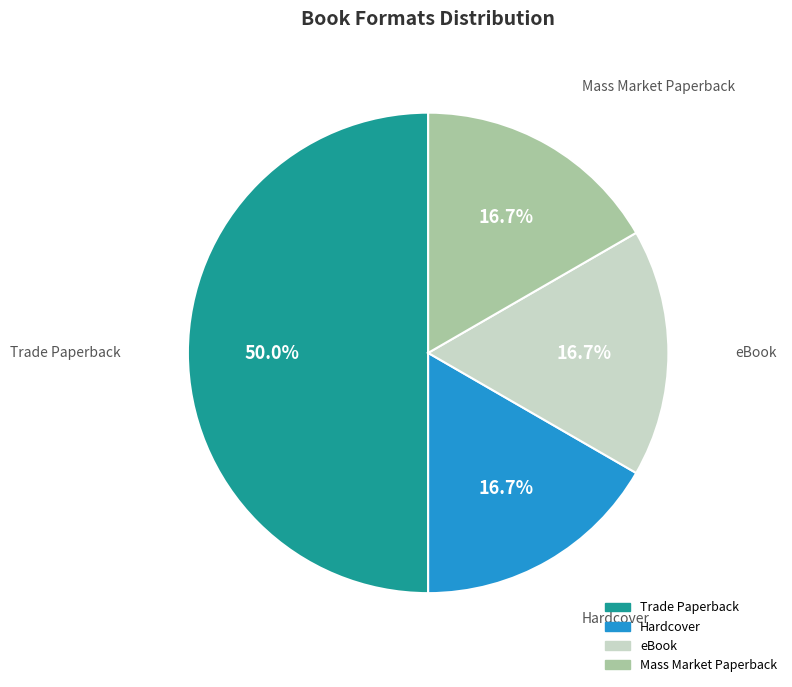

What is the ratio of the value at Hardcover to the value at Trade Paperback?

0.3